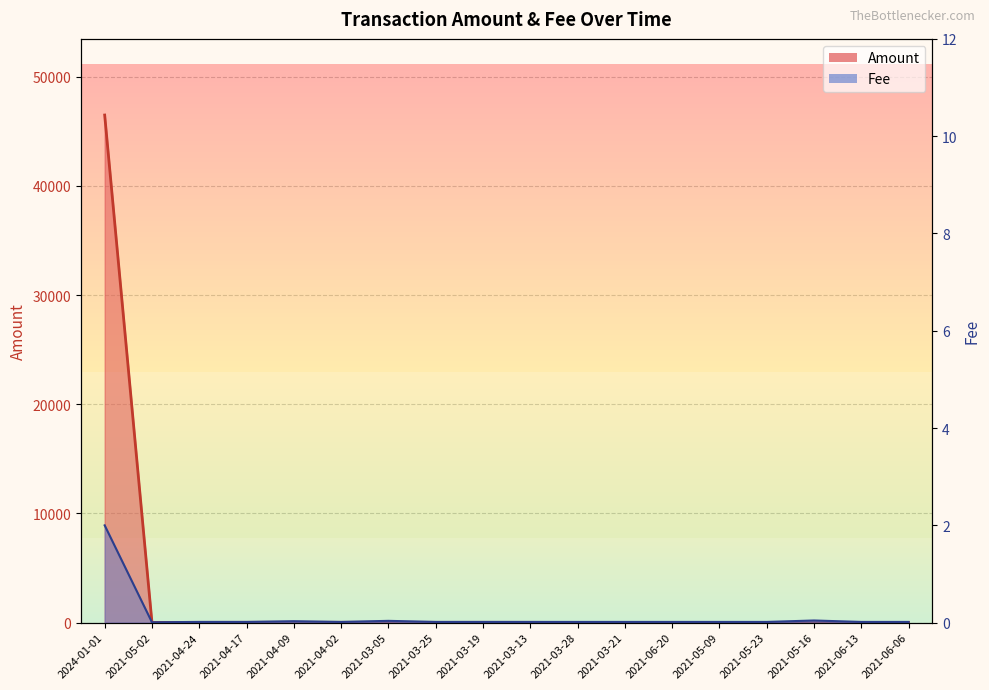

What is the sum of the Amount values at 2021-06-13 and 2021-04-02?

35.5